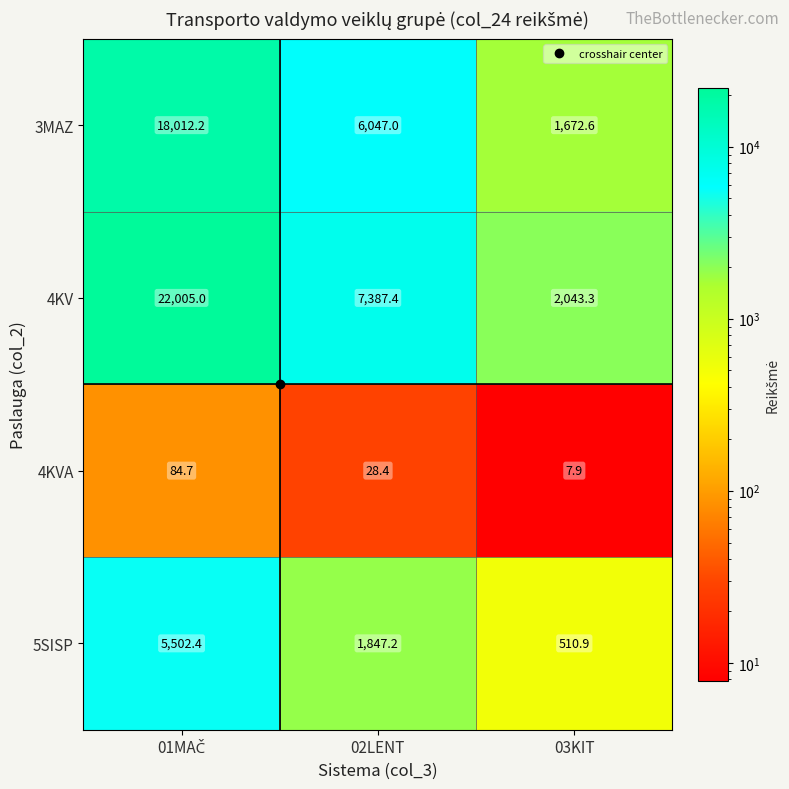

At how many categories does at least one series exceed 6014?

2